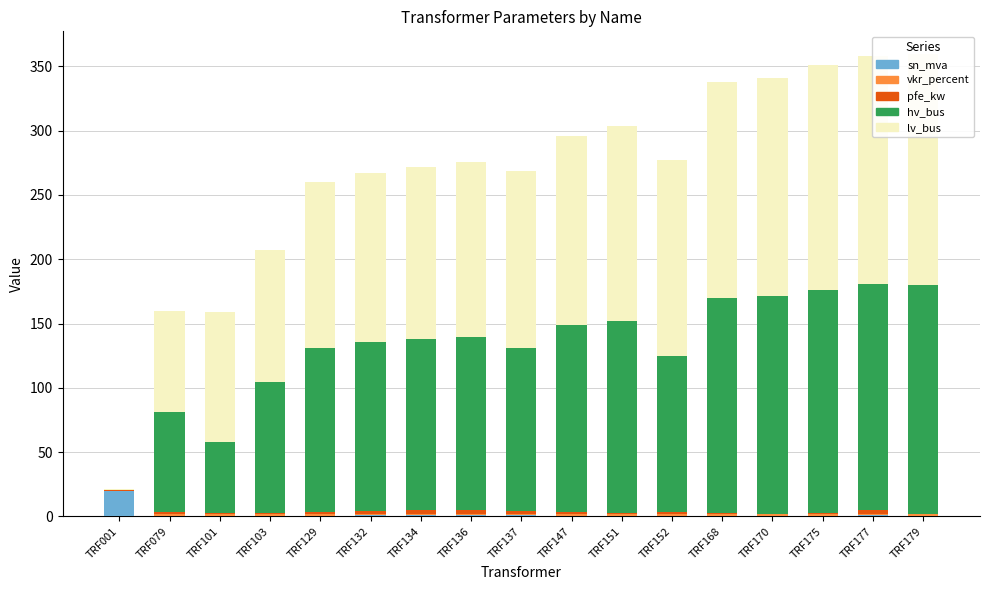

How many values in the lv_bus series exceed 137?

8